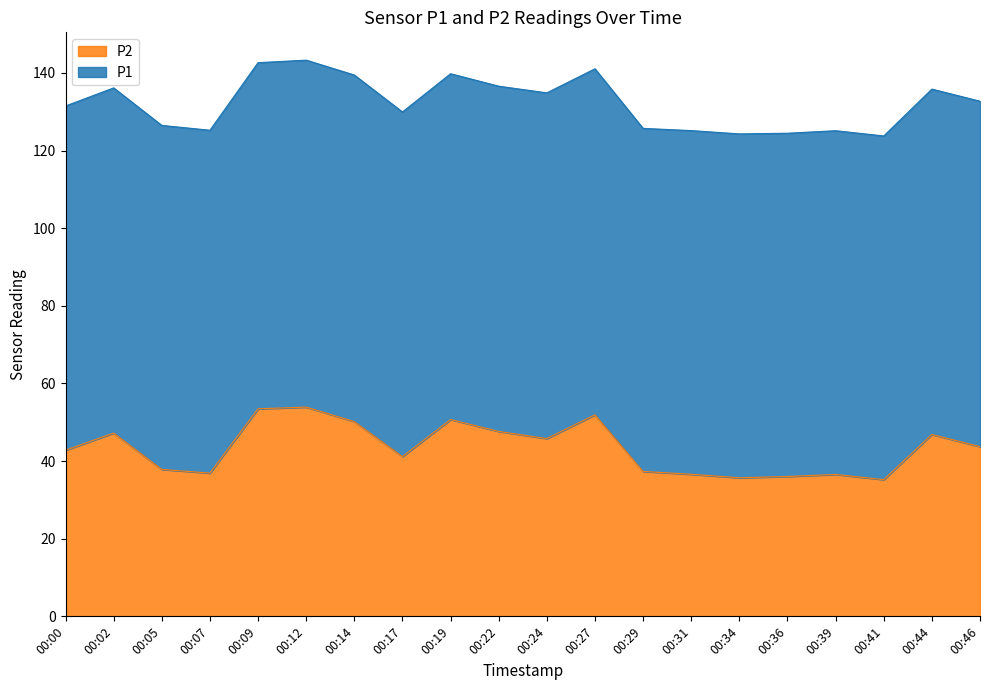

How many interior local peaks does the P1 series have?

6